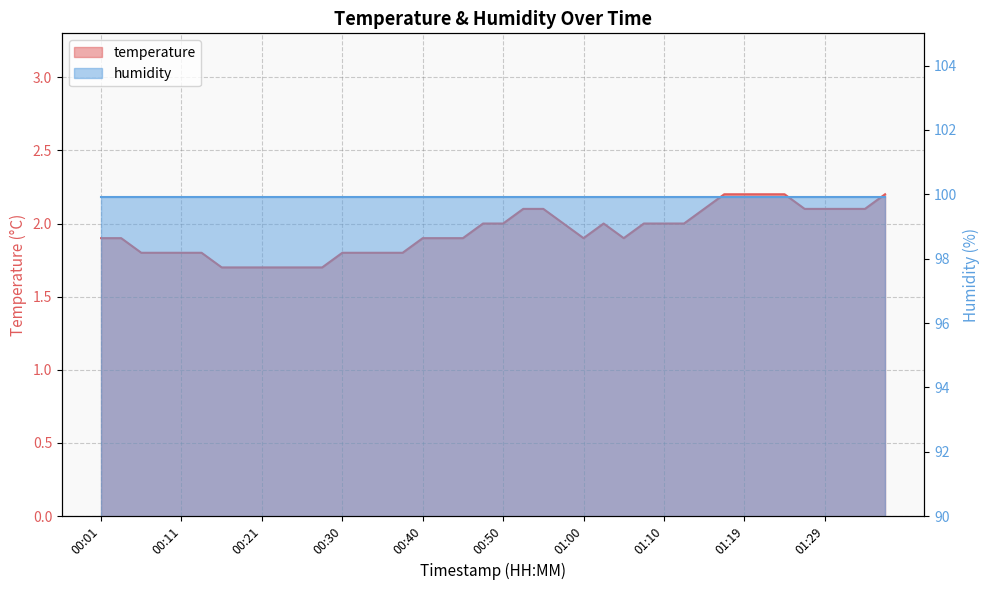

Rank the categories by value from highest to lowest.

01:17, 01:19, 01:22, 01:24, 01:36, 00:53, 00:55, 01:14, 01:27, 01:29, 01:32, 01:34, 00:48, 00:50, 00:57, 01:02, 01:07, 01:10, 01:12, 00:01, 00:04, 00:40, 00:43, 00:45, 01:00, 01:05, 00:06, 00:09, 00:11, 00:13, 00:30, 00:33, 00:35, 00:38, 00:16, 00:18, 00:21, 00:23, 00:26, 00:28